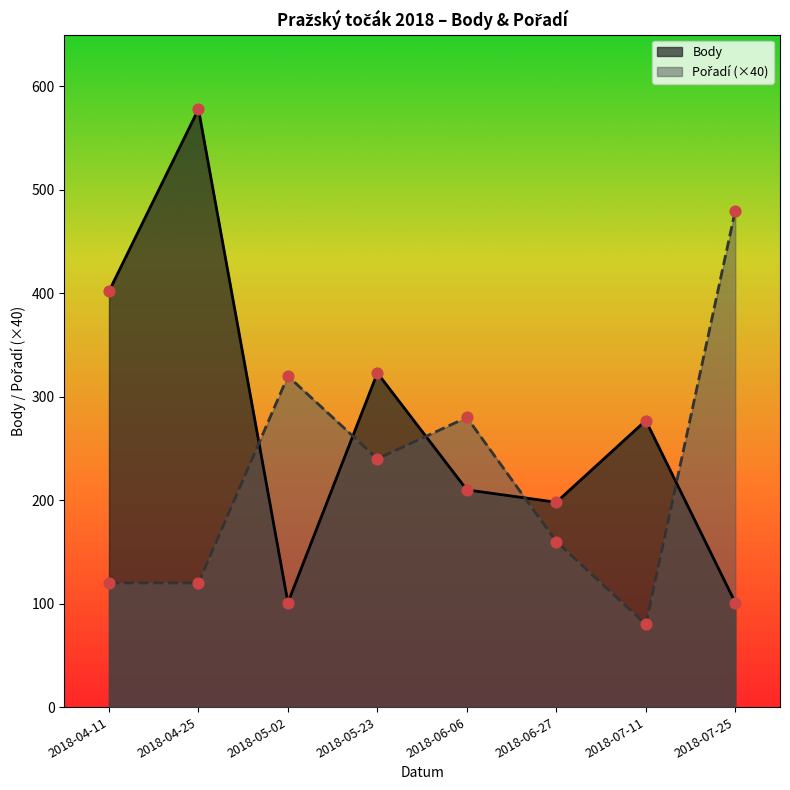

What are all the series names shown in the legend?

Body, Pořadí